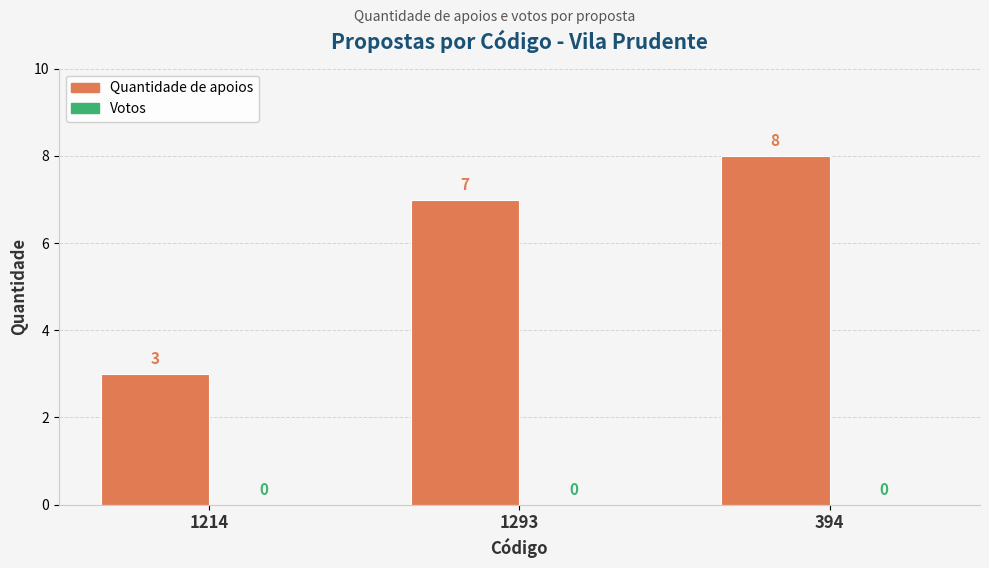

How many categories are shown in the chart?

3